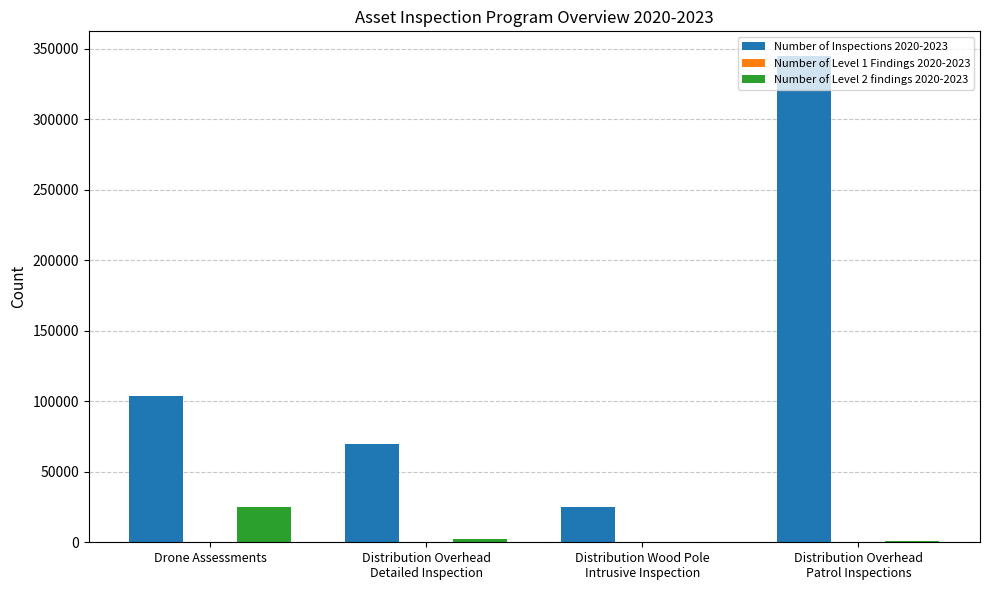

The Number of Inspections 2020-2023 series shows 104085 at Drone Assessments. True or false?

True